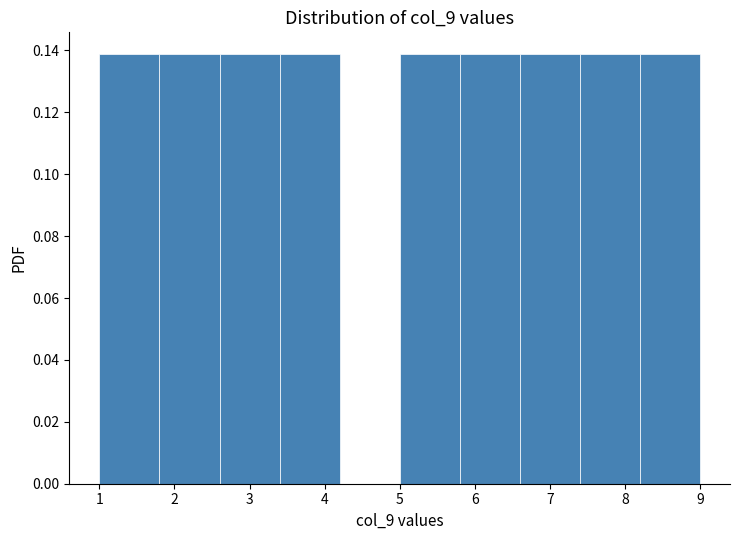

Reading left to right, transcribe this chart: for each bar, give the range it covers on the x-axis and its height. The values are not printed on the chart, so give them approximately, as read against the axis.

1.0 to 1.8: 0.138
1.8 to 2.6: 0.138
2.6 to 3.4: 0.138
3.4 to 4.2: 0.138
4.2 to 5.0: 0
5.0 to 5.8: 0.138
5.8 to 6.6: 0.138
6.6 to 7.4: 0.138
7.4 to 8.2: 0.138
8.2 to 9.0: 0.138